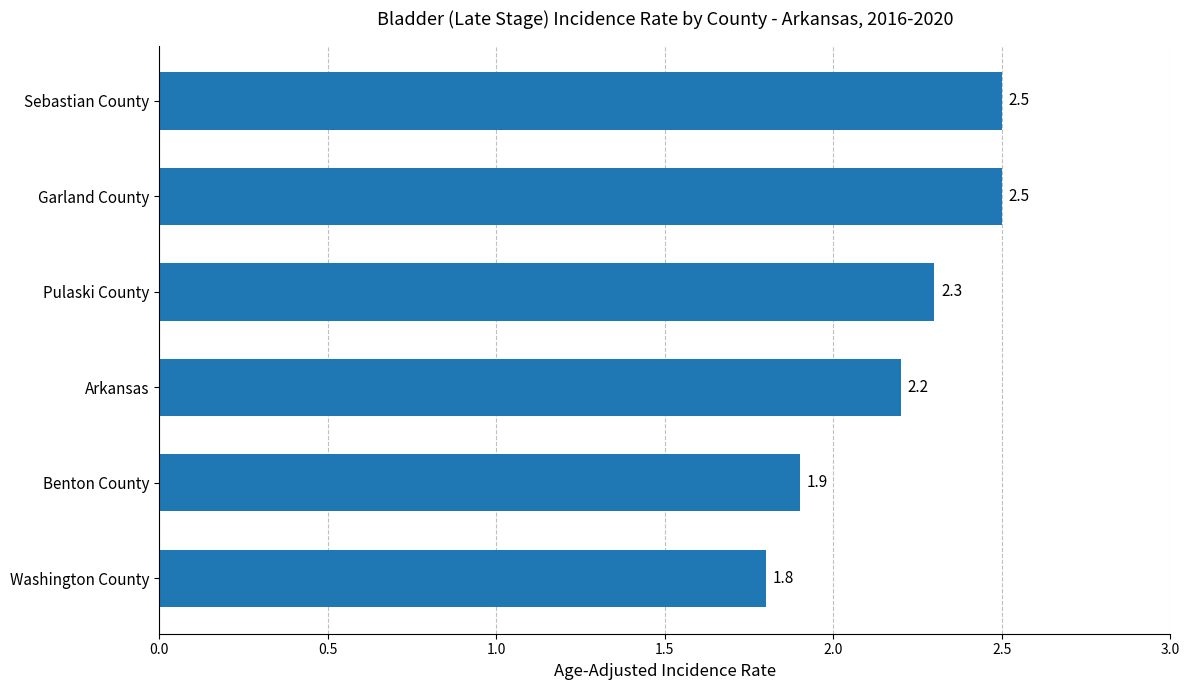

What is the minimum value shown in the chart?

1.8